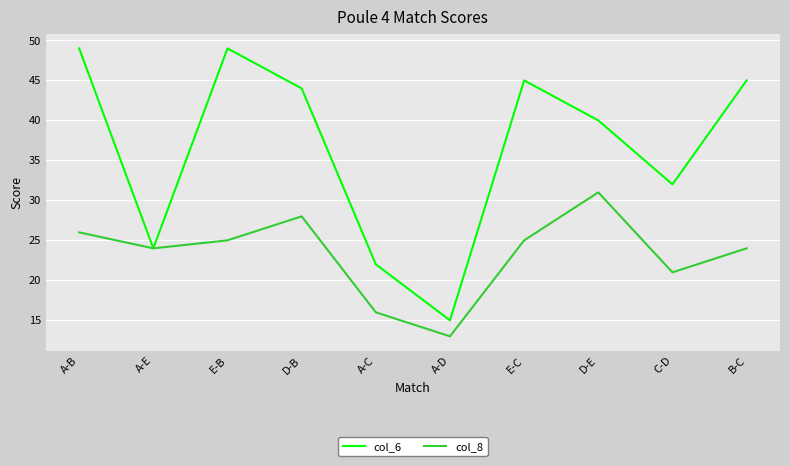

What is the highest value of the col_6 series?

49